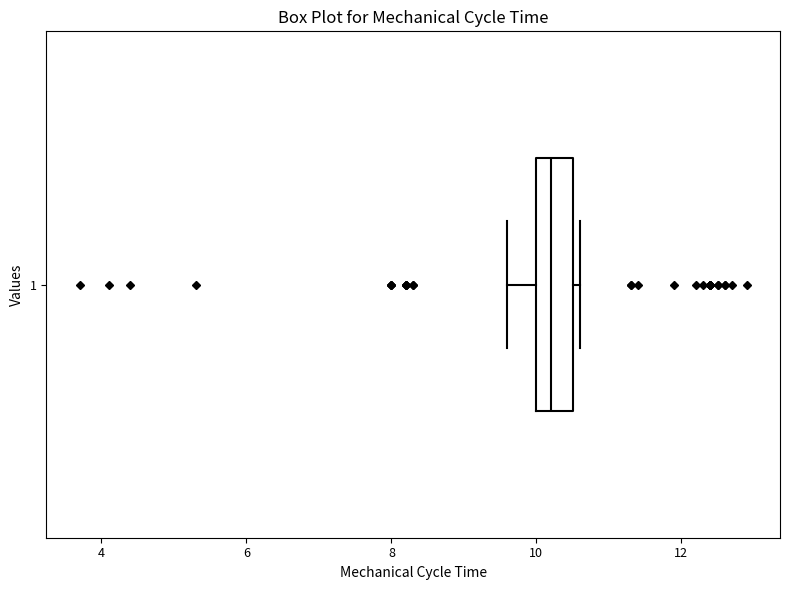

Transcribe this box plot: give where the median line is, the range the box spans, and where the two whiskers end, as read against the x-axis. The values are not printed on the chart, so give them approximately, as read against the axis.

median 10.2, box 10.0 to 10.6, whiskers 9.6 to 10.6 (just right of the box's right edge)